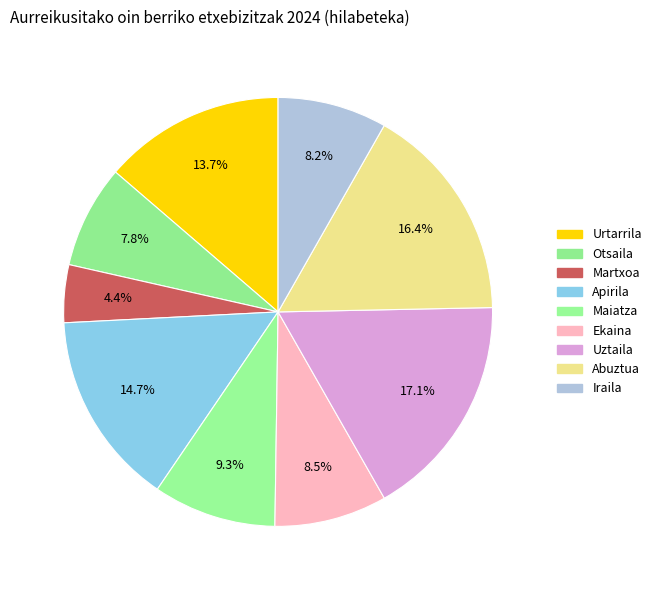

Does Ekaina represent more than half of the total?

No